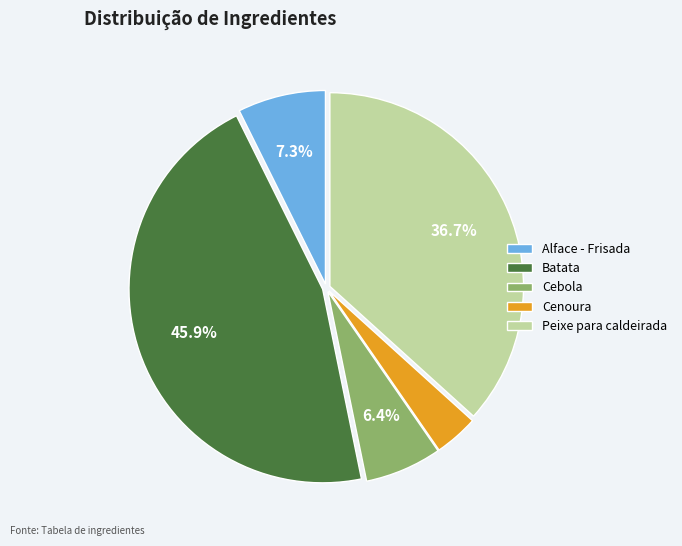

Approximately how many times larger is the value at Peixe para caldeirada compared to Cebola?

5.7